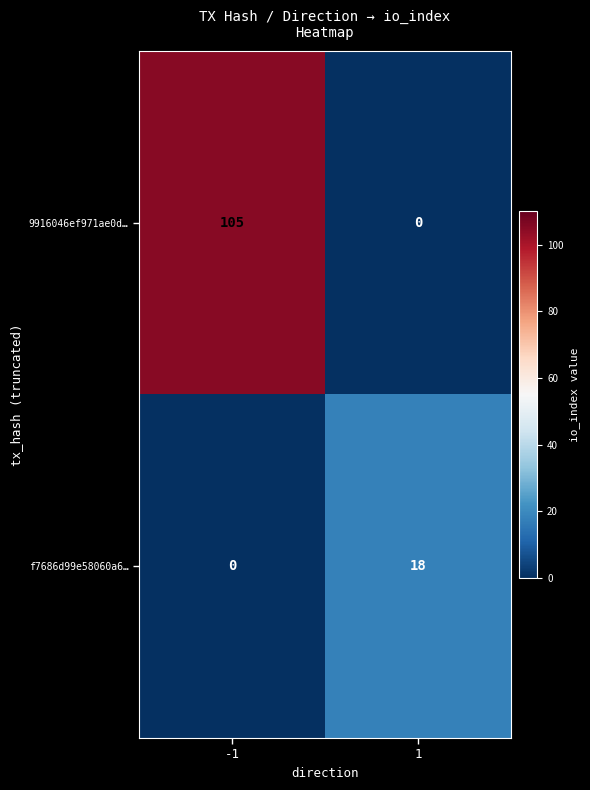

At which category is the sum across all series the highest?

-1